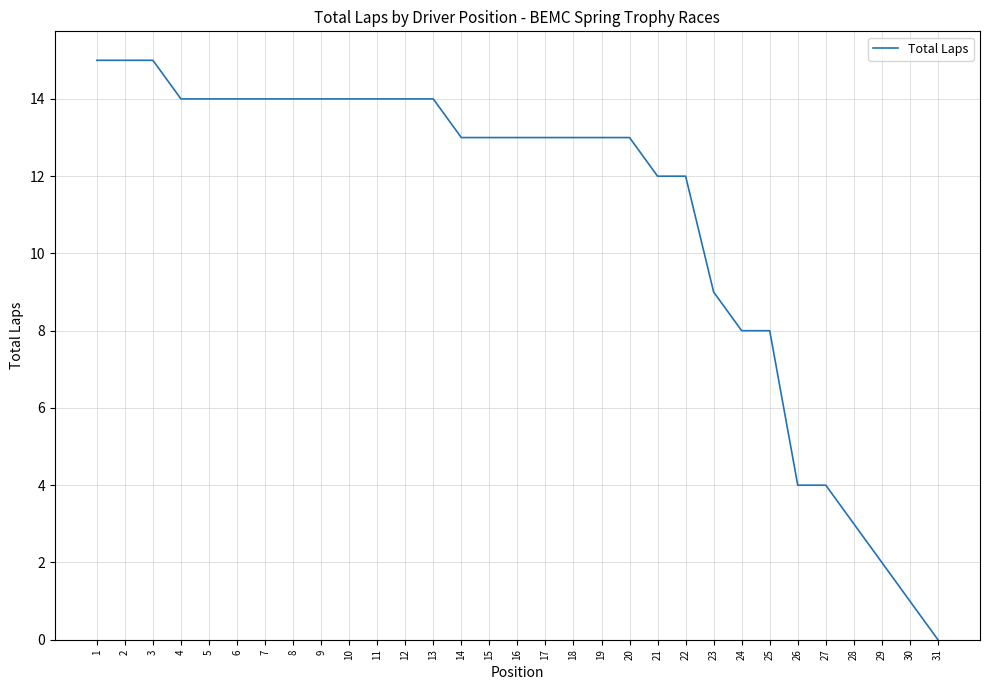

Where does the data first go above 13?

1